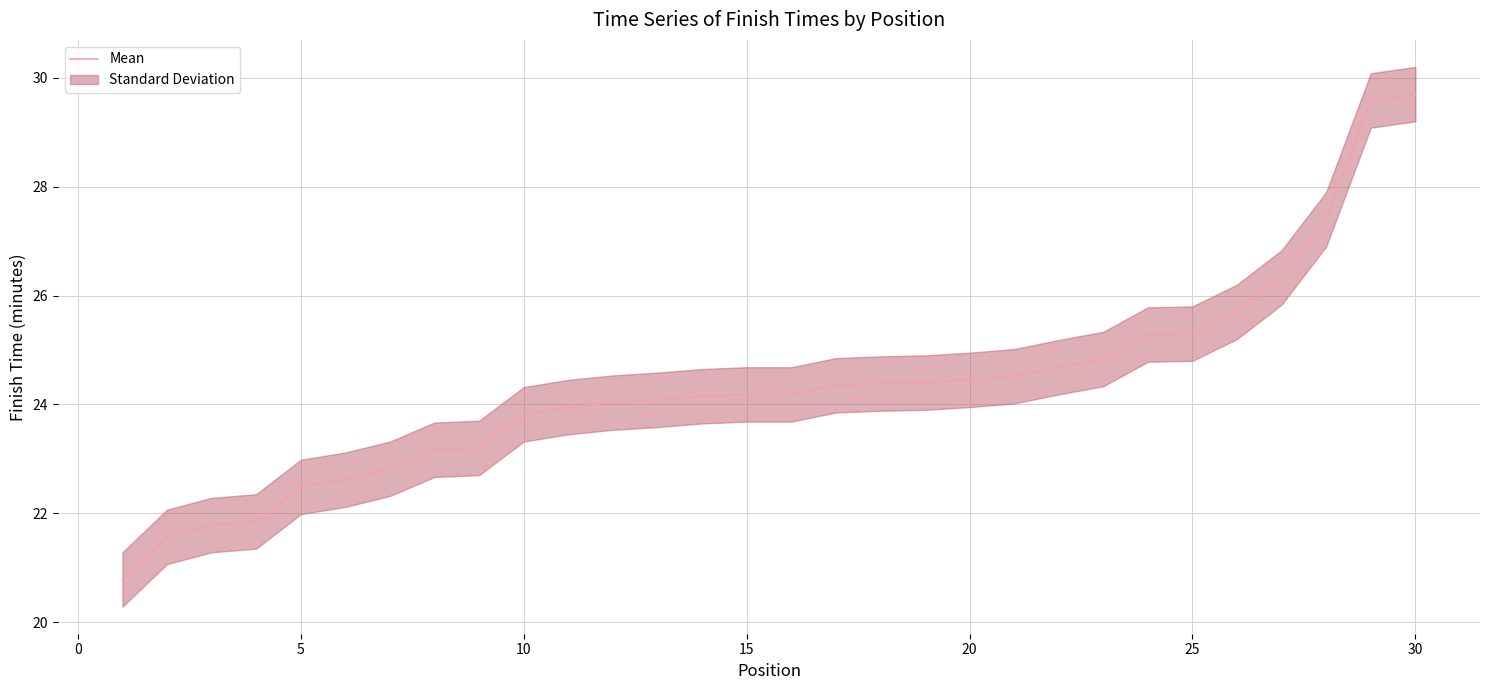

The value of Mean at 5 is 35.0. True or false?

False